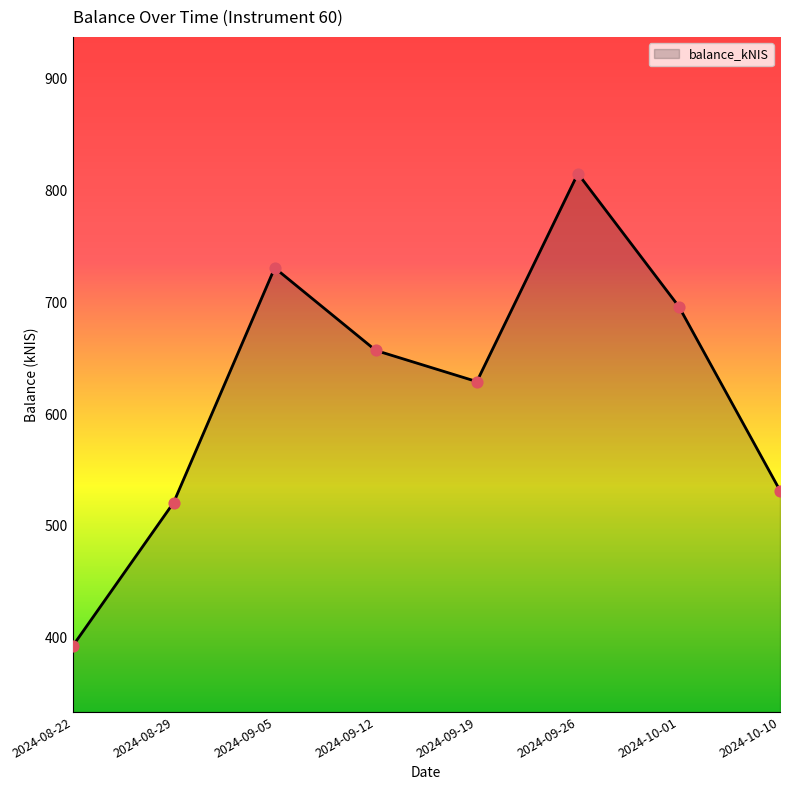

What is the change in value from 2024-09-05 to 2024-09-19?

-101.8